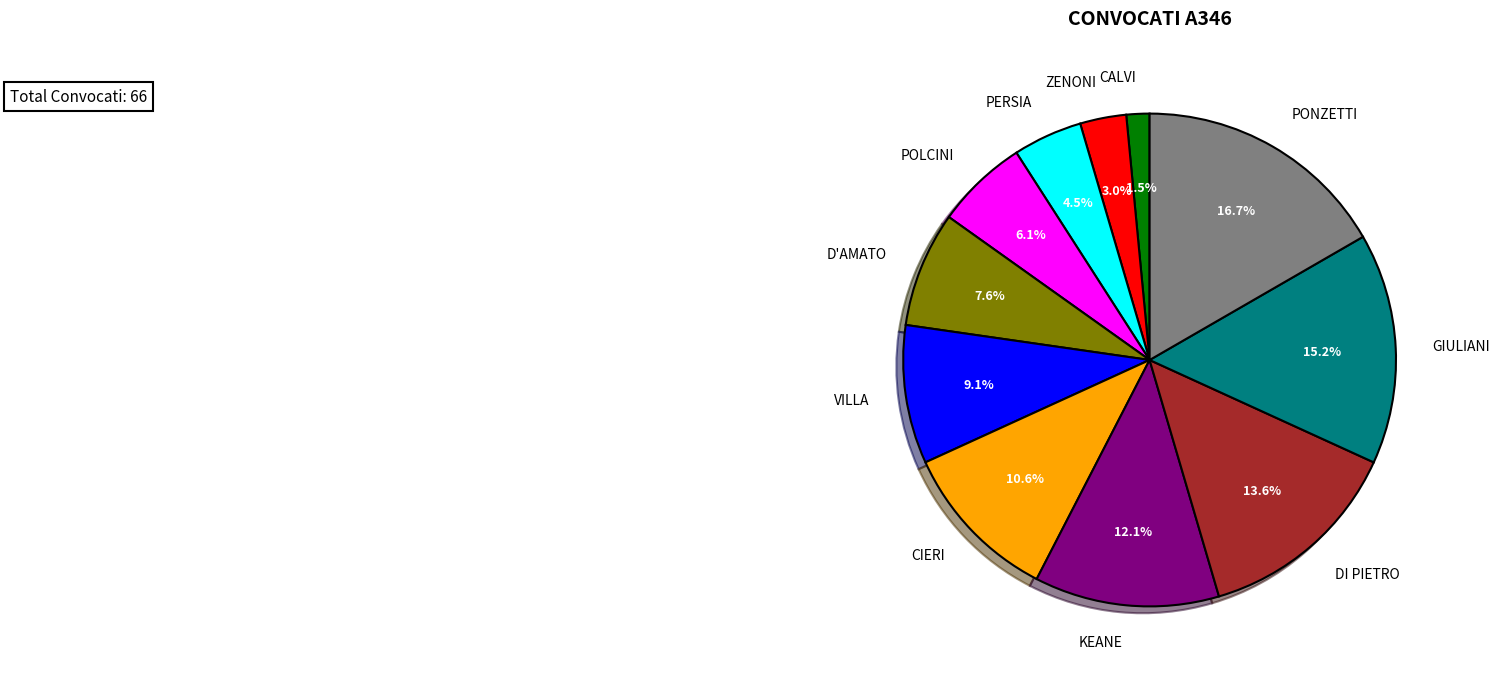

Count the number of slices in the pie.

11